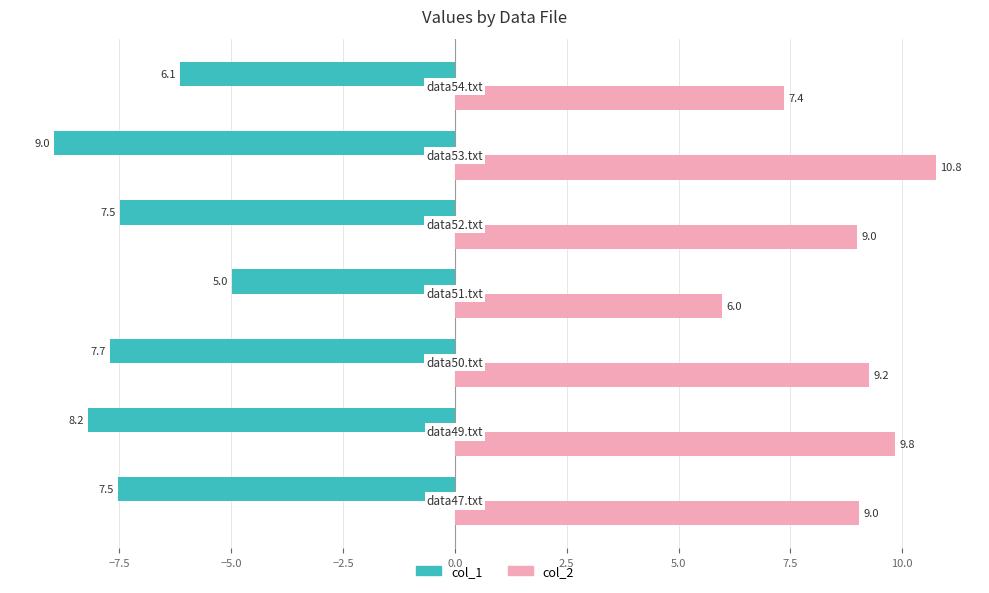

Which series has the largest total across all categories?

col_2